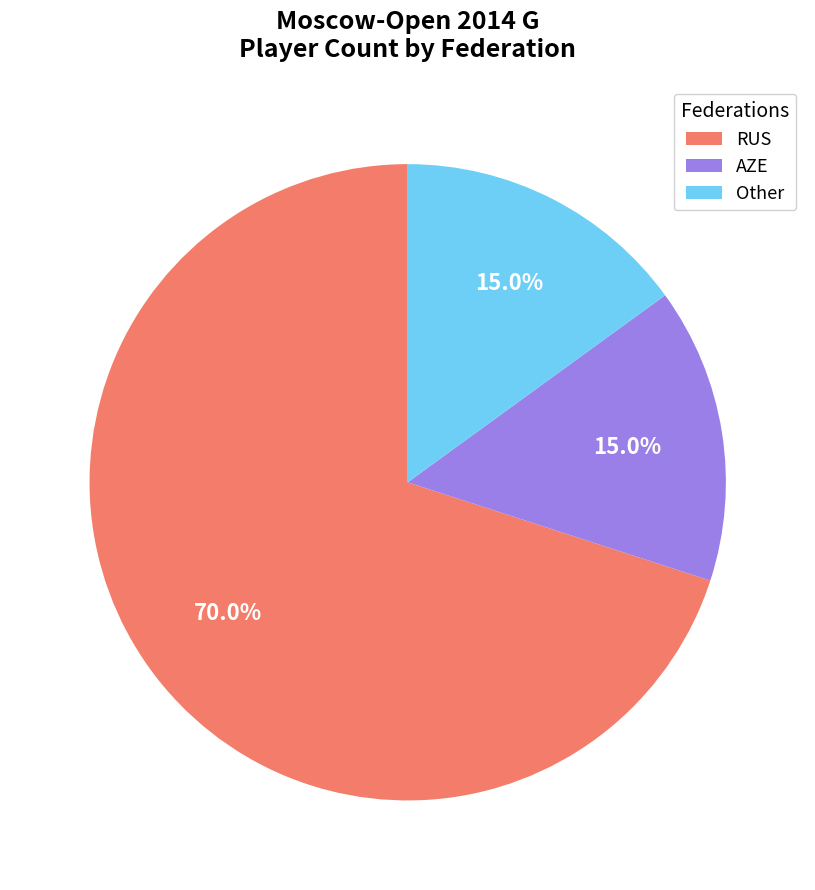

What is the total percentage of Other and AZE?

30.0%